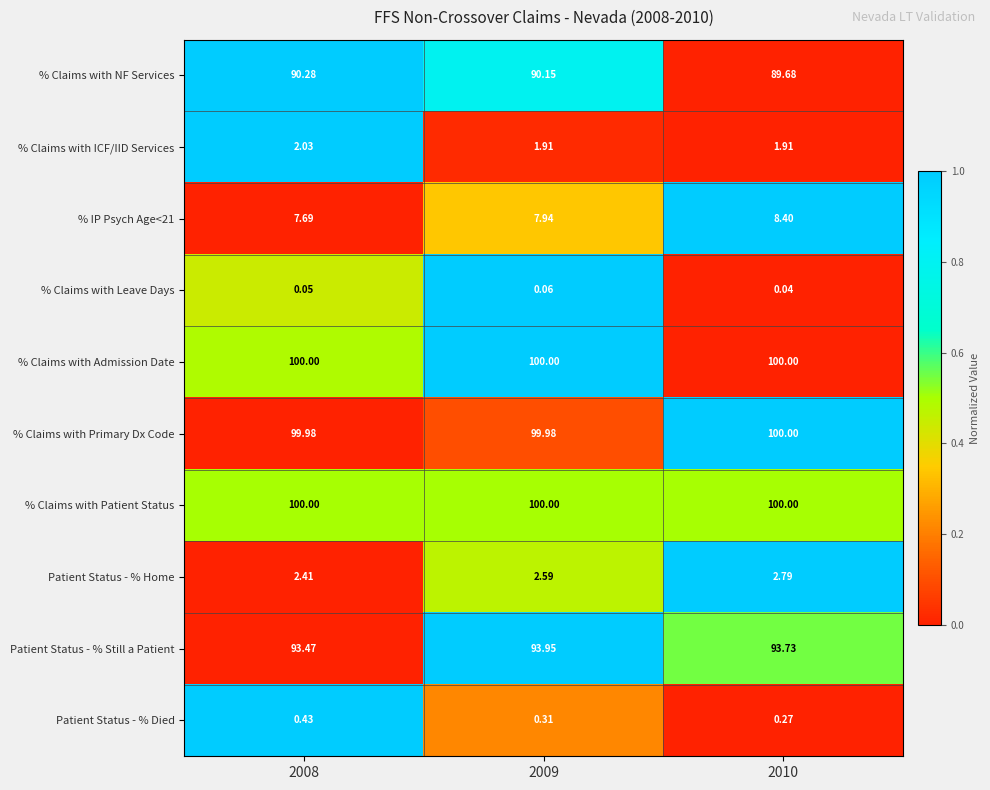

How many values in the % Claims with NF Services series exceed 90?

2